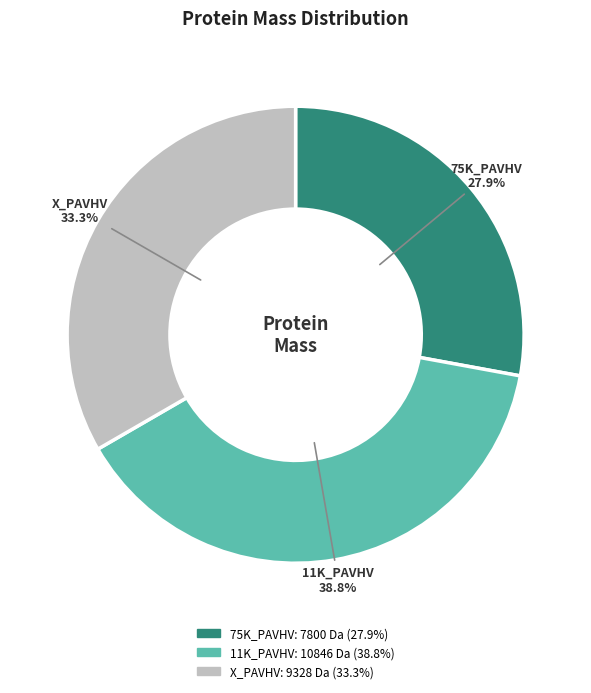

Which slice is the largest?

11K_PAVHV